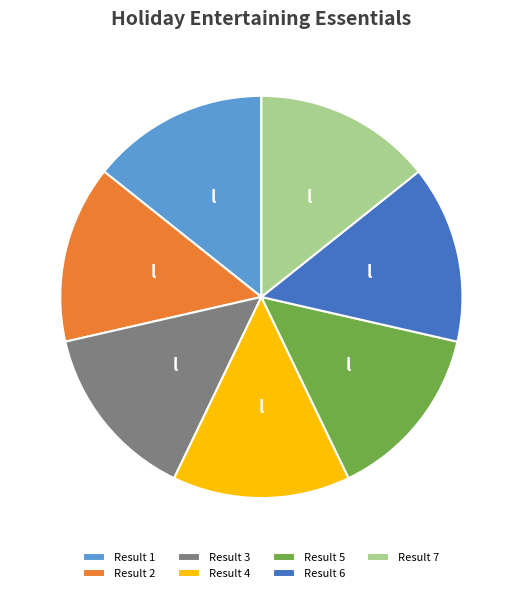

What is the ratio of the value at Result 4 to the value at Result 7?

1.0